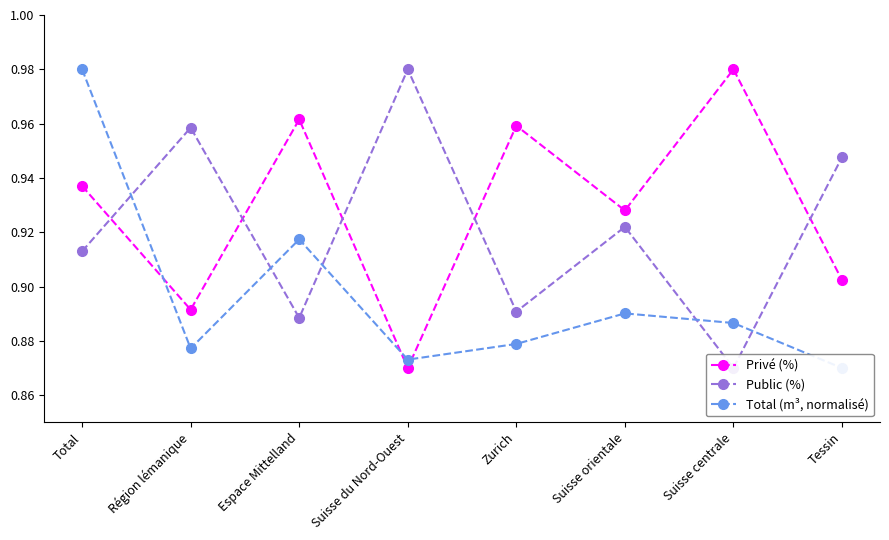

How many interior local peaks does the Public (%) series have?

3